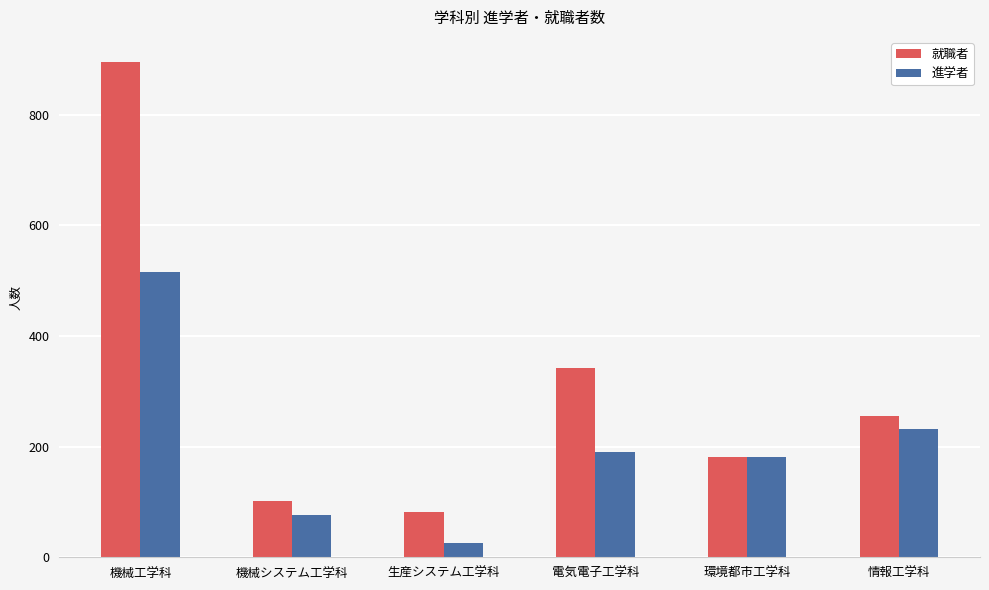

True or false: 就職者 has a value of 255 at 情報工学科.

True